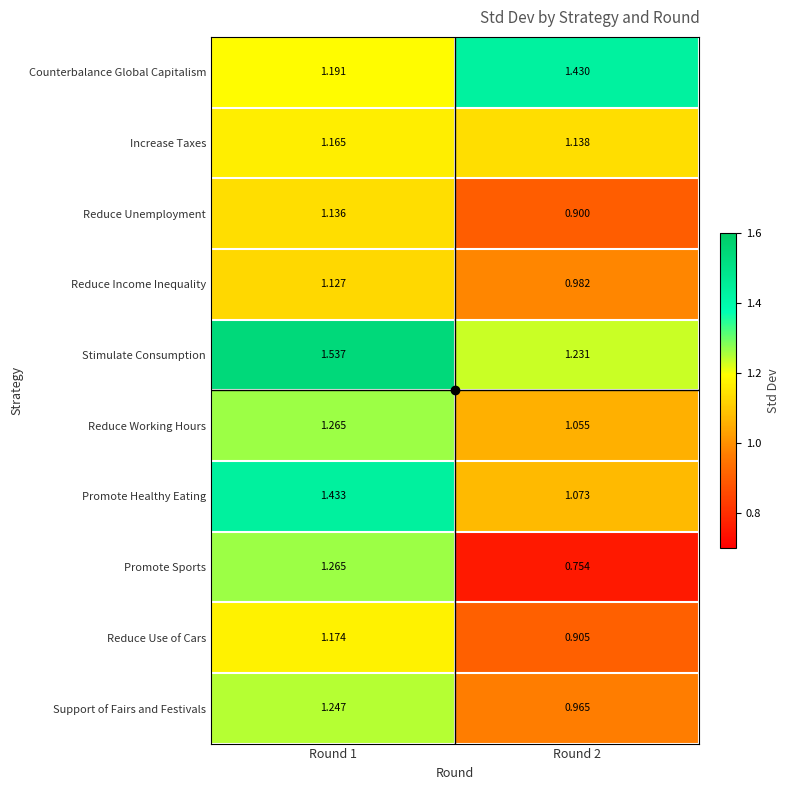

Which series has the largest total across all categories?

Stimulate Consumption